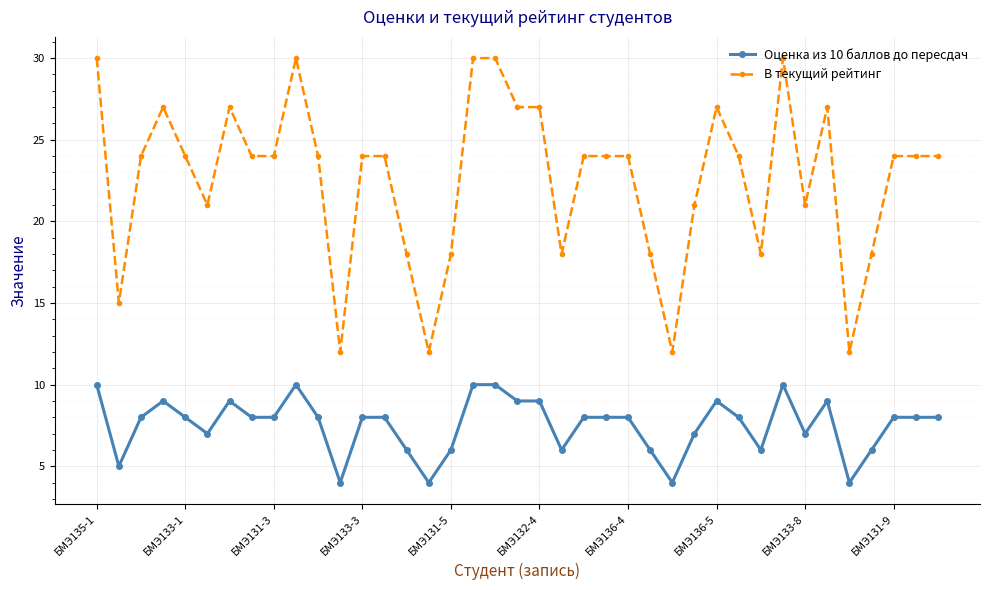

Which series has the largest range (max minus min)?

В текущий рейтинг